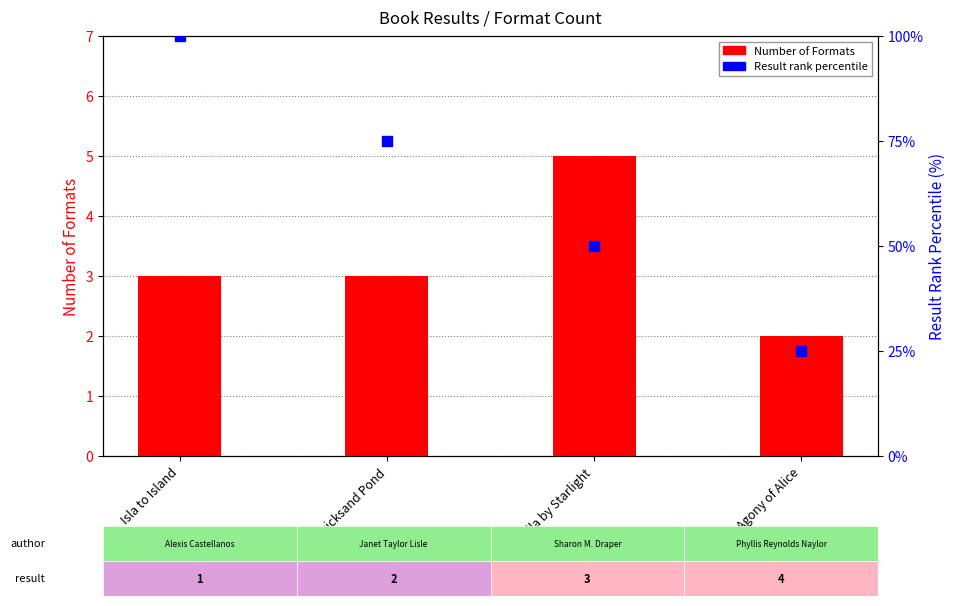

At how many categories does at least one series exceed 79?

1